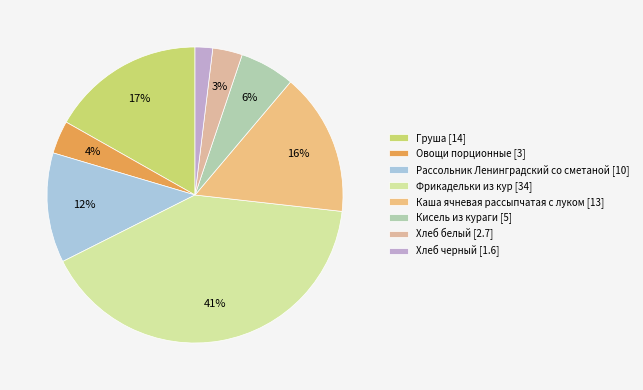

What is the smallest slice in the pie chart?

Хлеб черный